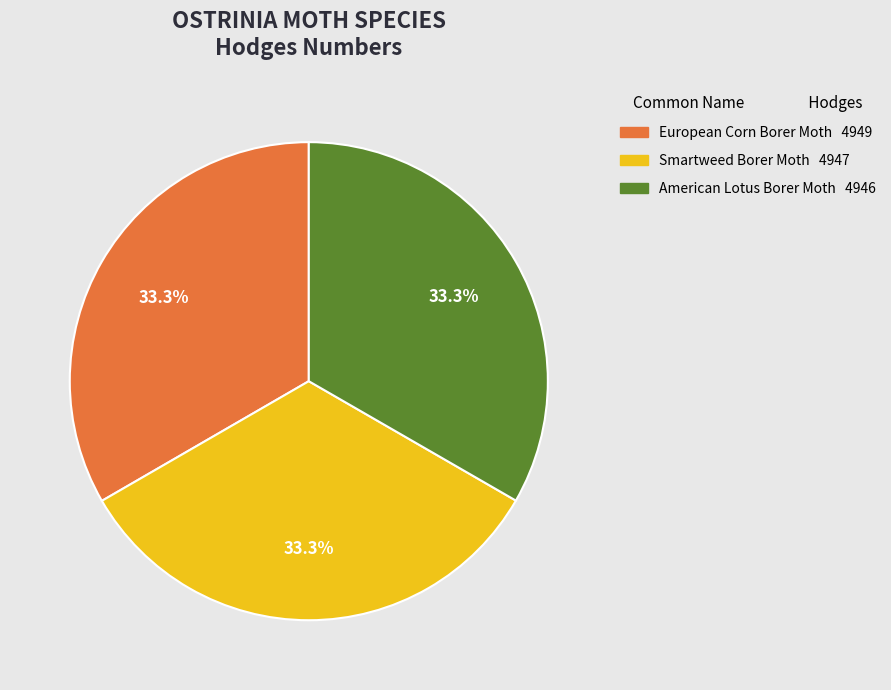

The Smartweed Borer Moth slice represents 28% of the pie. True or false?

False